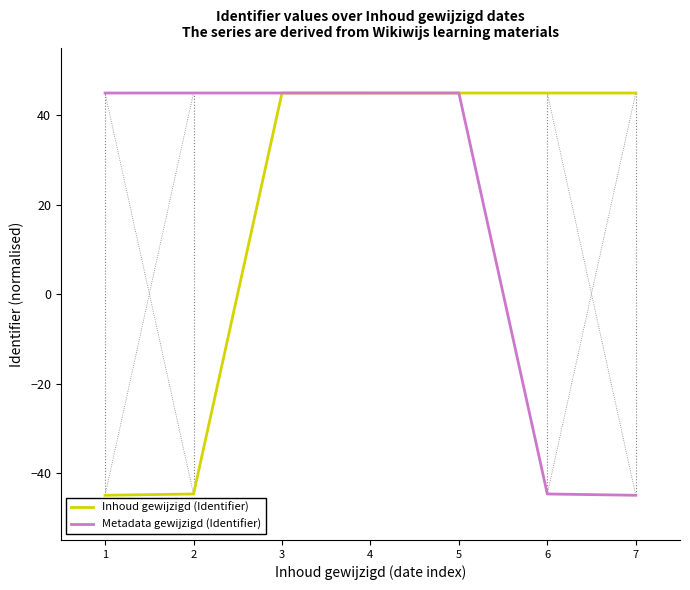

The Metadata gewijzigd (Identifier) series shows 45.0 at 3. True or false?

True